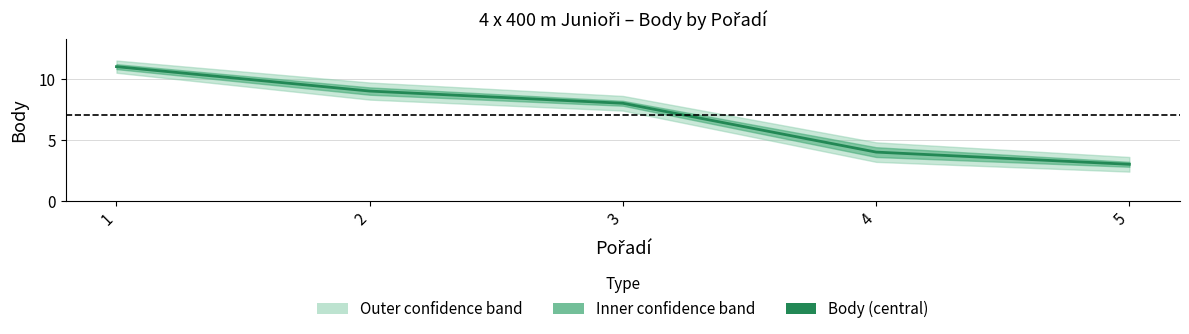

What is the value of the 3rd point from the left?

8